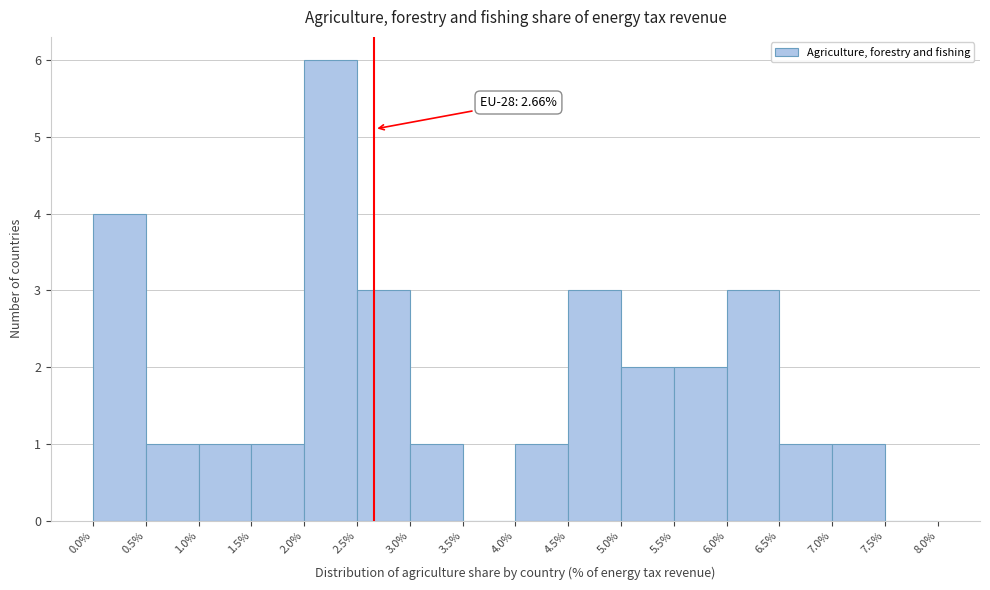

Which range on the x-axis has the tallest bar?

2.0% to 2.5%